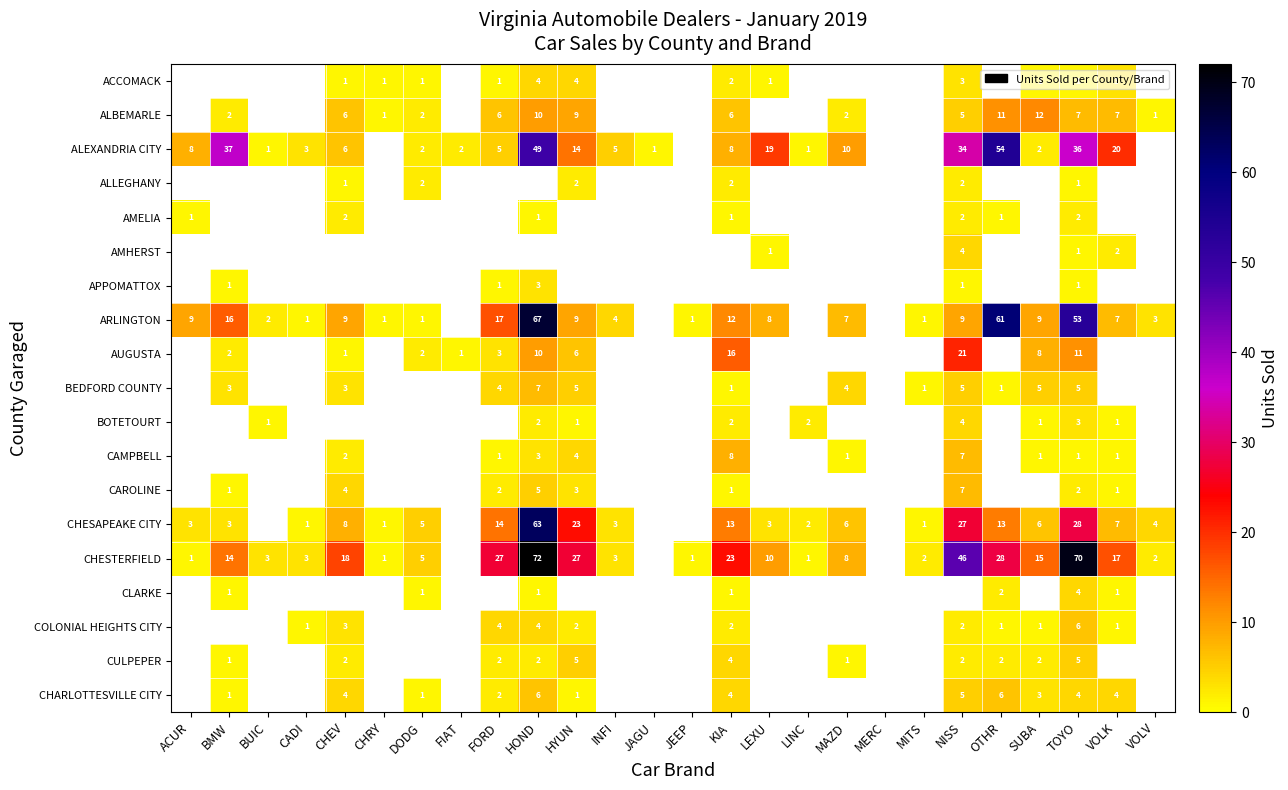

Which label corresponds to the largest value in the chart?

HOND